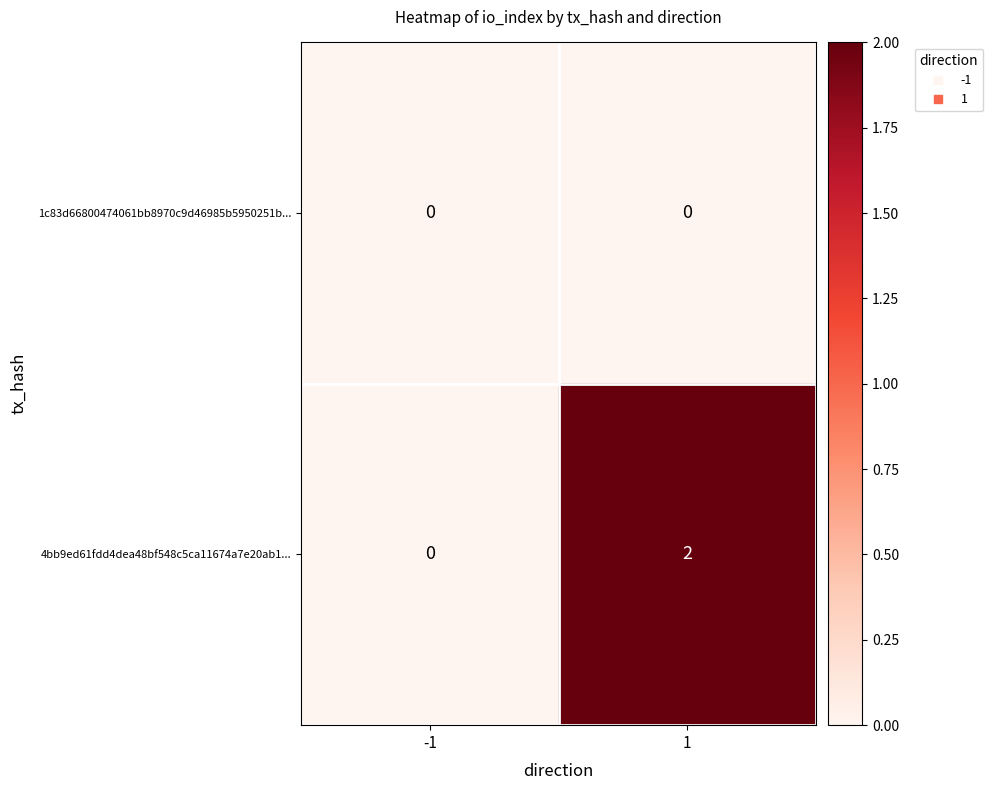

Which series has the widest spread of values?

4bb9ed61fdd4dea48bf548c5ca11674a7e20ab1...